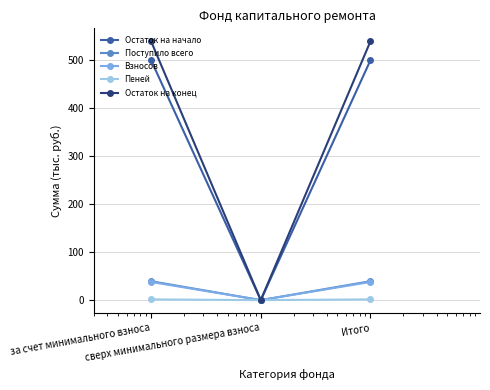

What is the highest value of the Остаток на конец series?

538.5